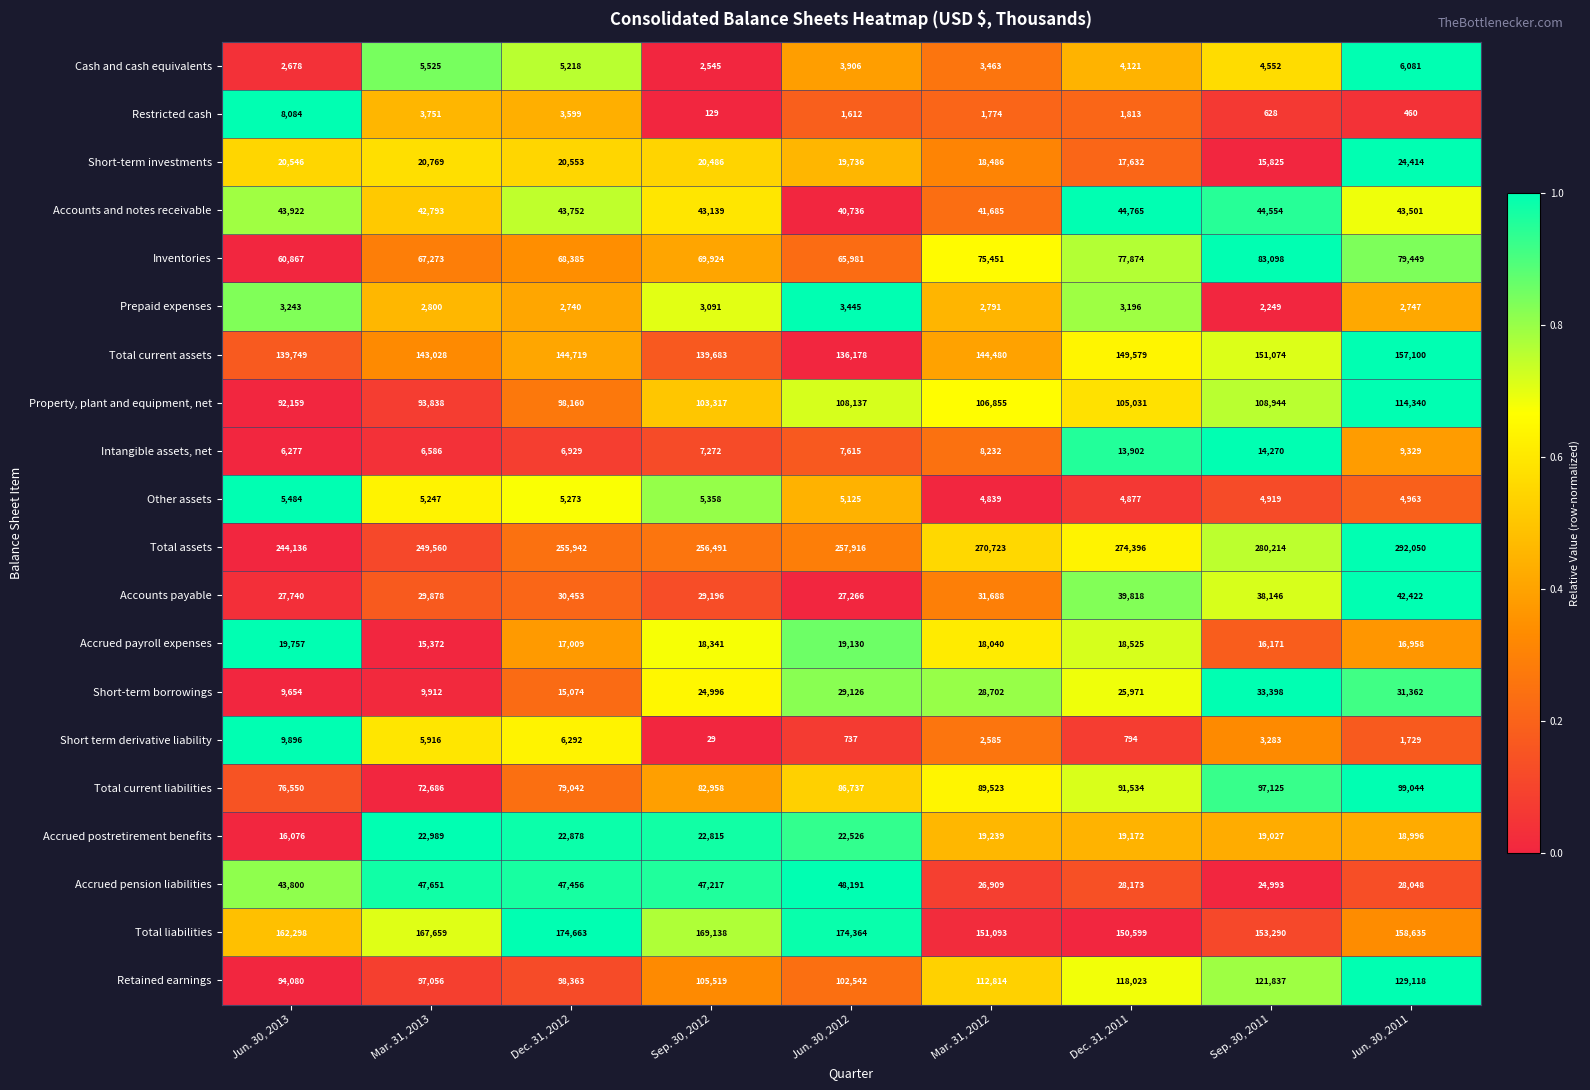

What is the difference between the second highest and minimum values in the Accrued payroll expenses series?

3758